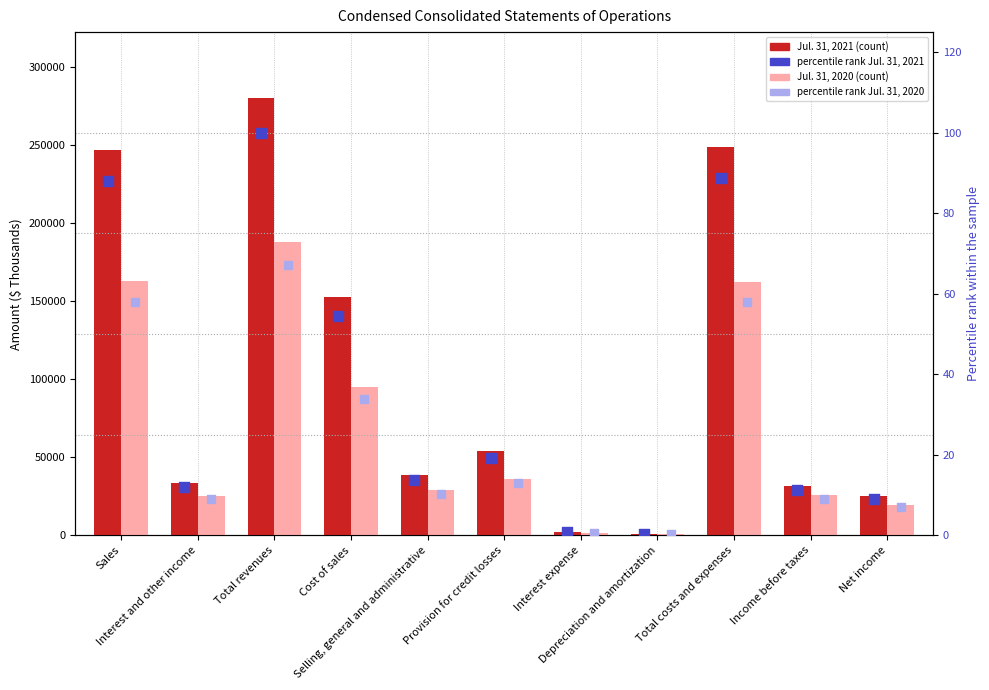

Which series has the largest total across all categories?

Jul. 31, 2021